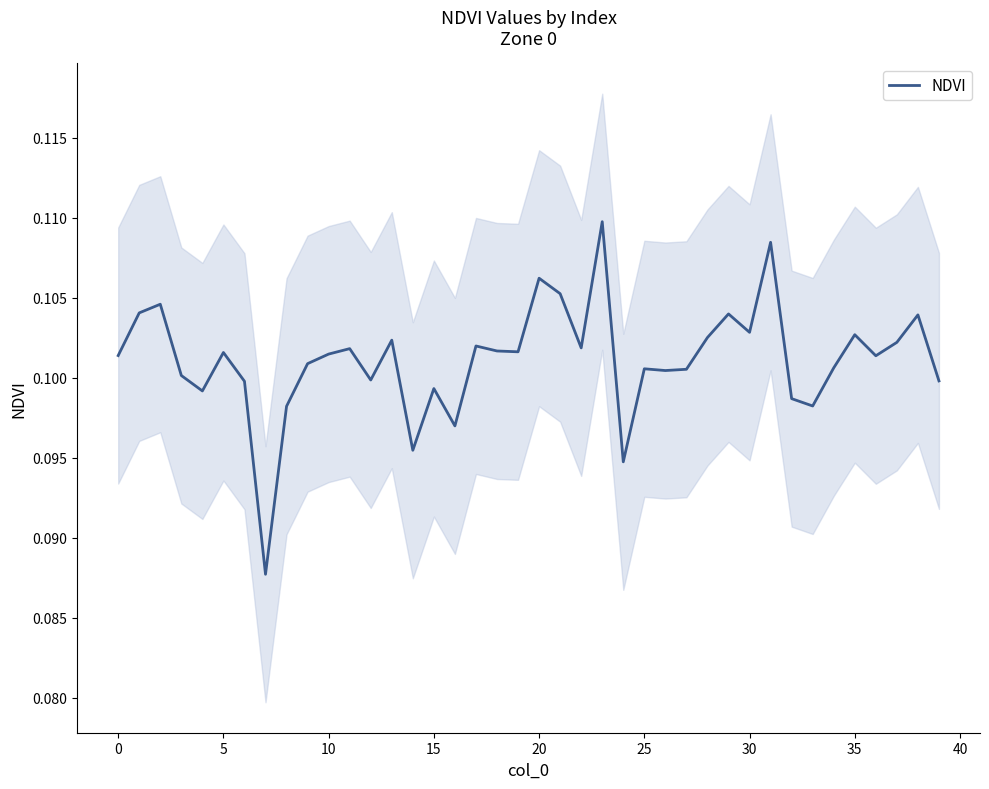

How many interior local valleys (lower than both neighbors) does the data have?

12